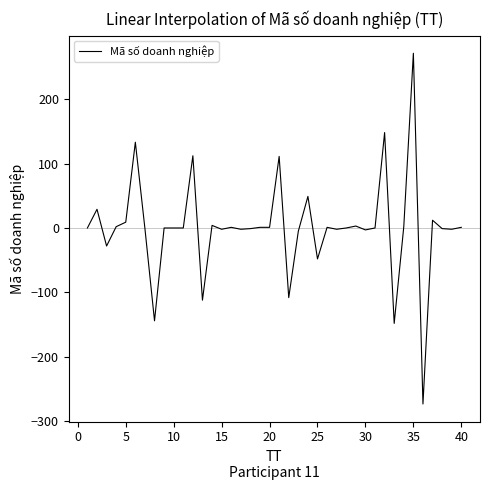

What is the minimum value shown in the chart?

-273